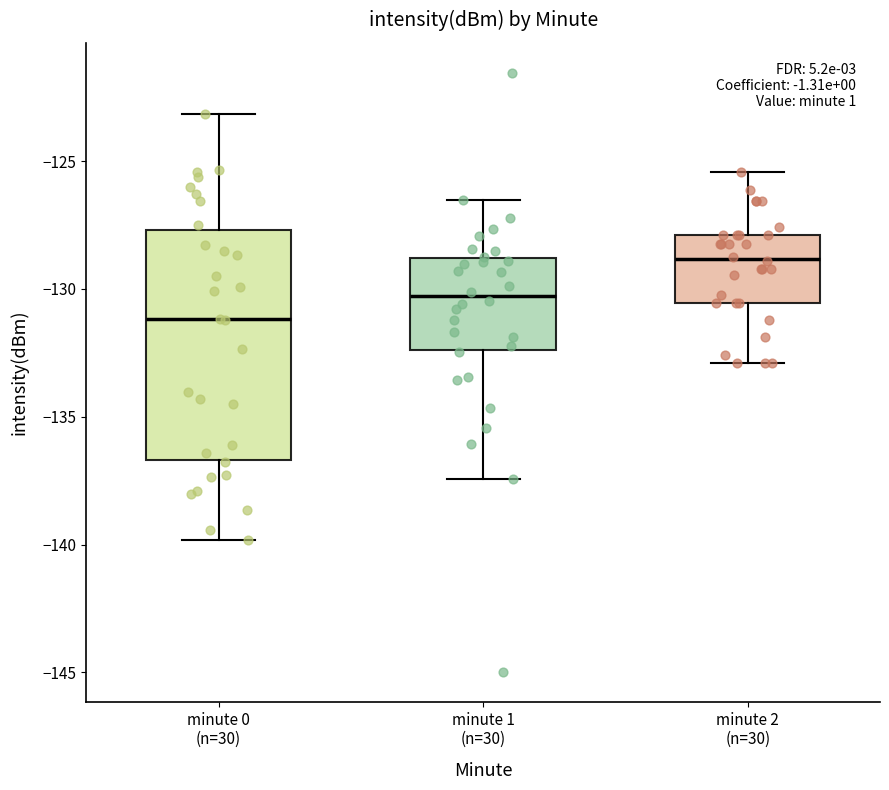

Where is the upper edge of the box for minute 2 (n=30) on the y-axis? The values are not printed on the chart, so give them approximately, as read against the axis.

-128.0